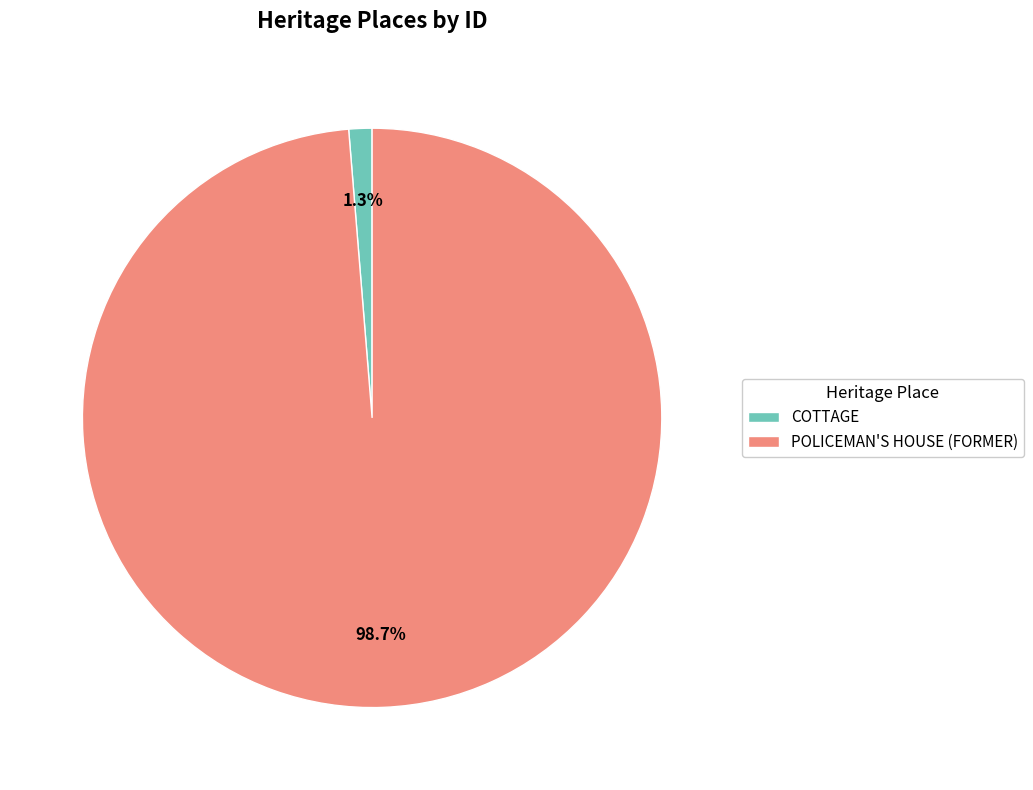

To the nearest percent, what is the difference between the largest and smallest slice percentages?

97%